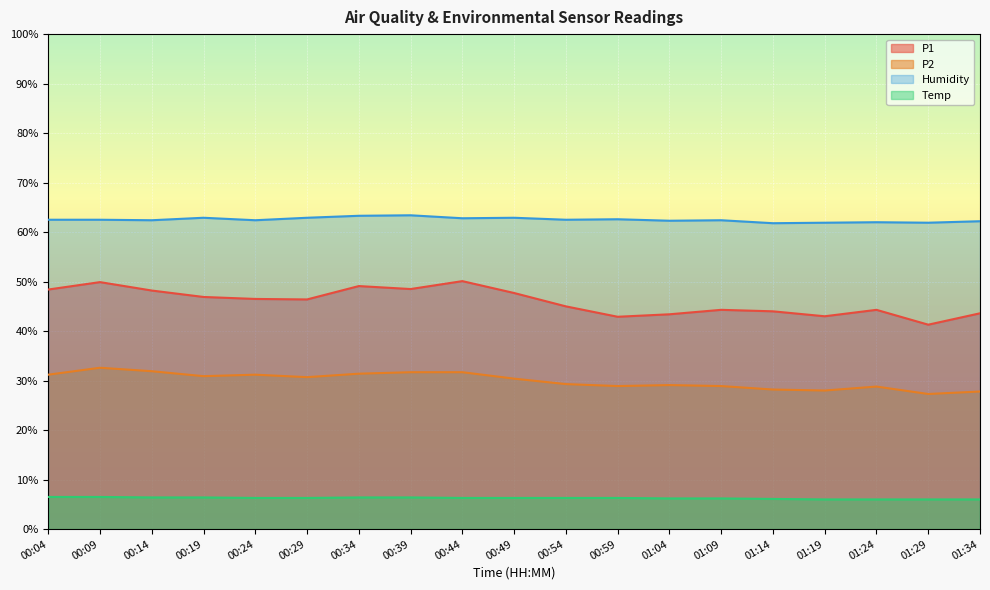

List the series in order of their overall mean, lowest first.

Temp, P2, P1, Humidity